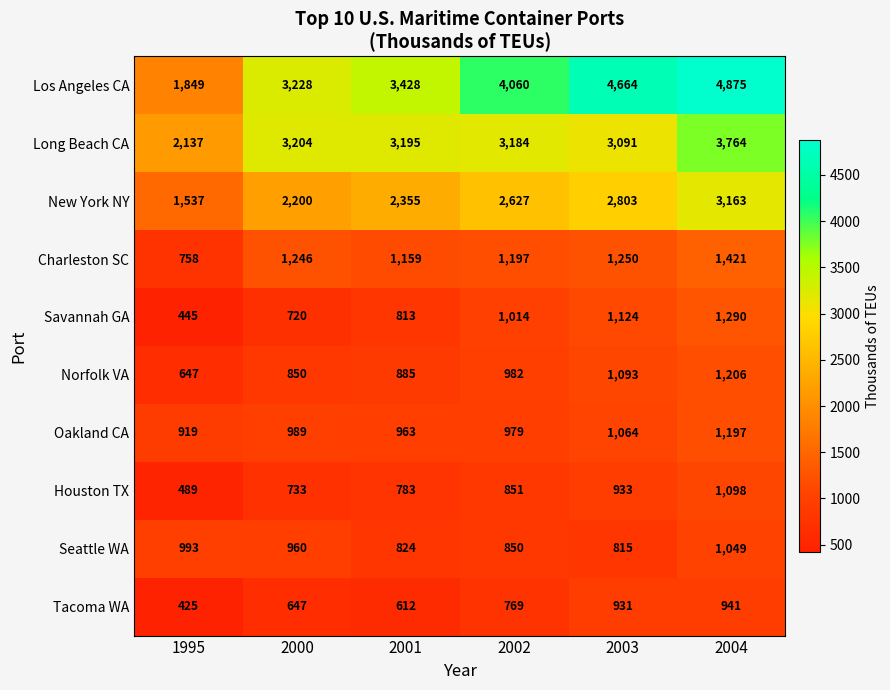

Which series has the widest spread of values?

Los Angeles CA